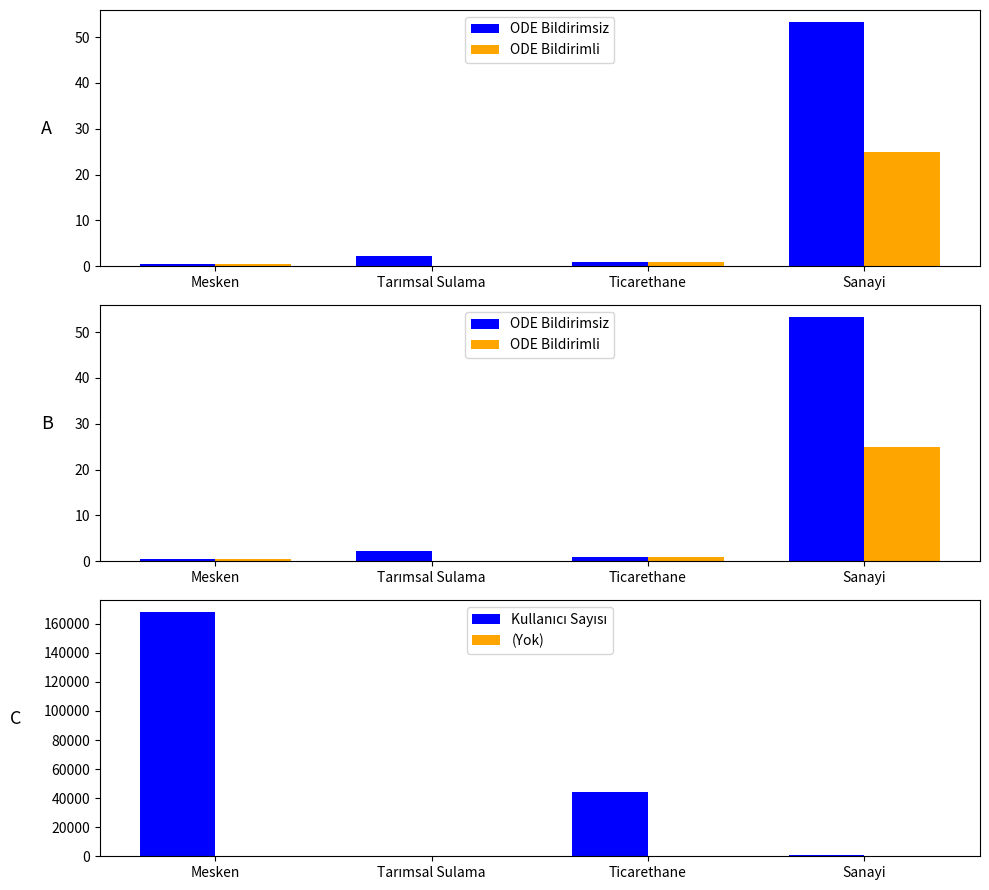

What is the greatest value displayed?

167960.0